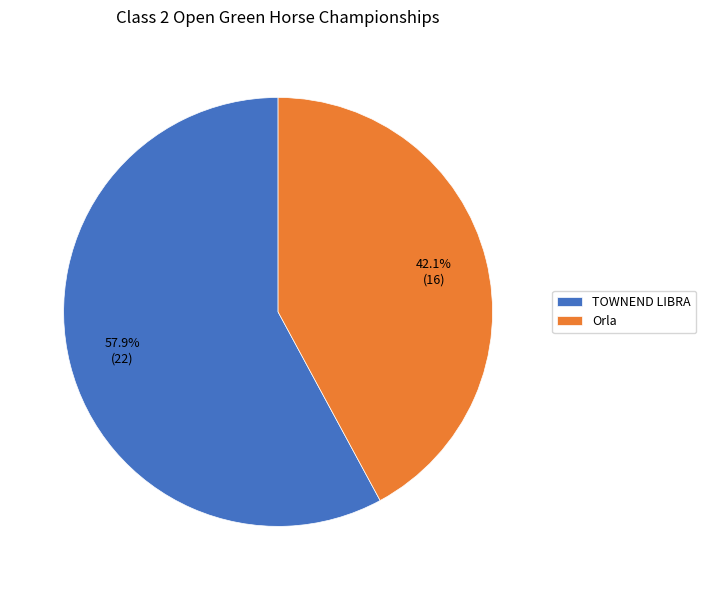

Which slice is the smallest?

Orla